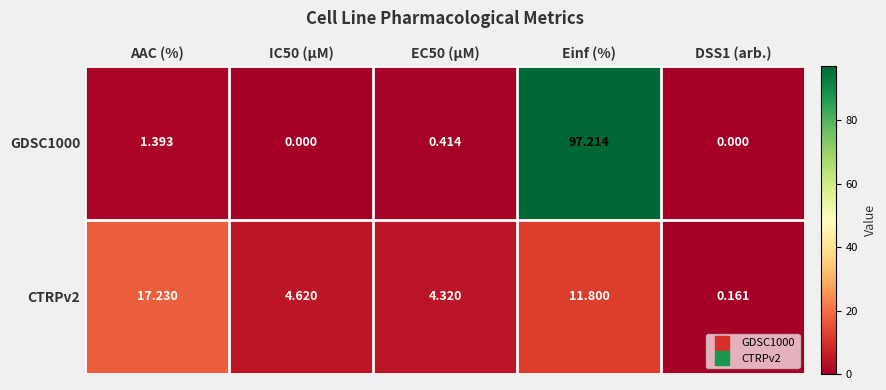

At which category is the sum across all series the highest?

Einf (%)